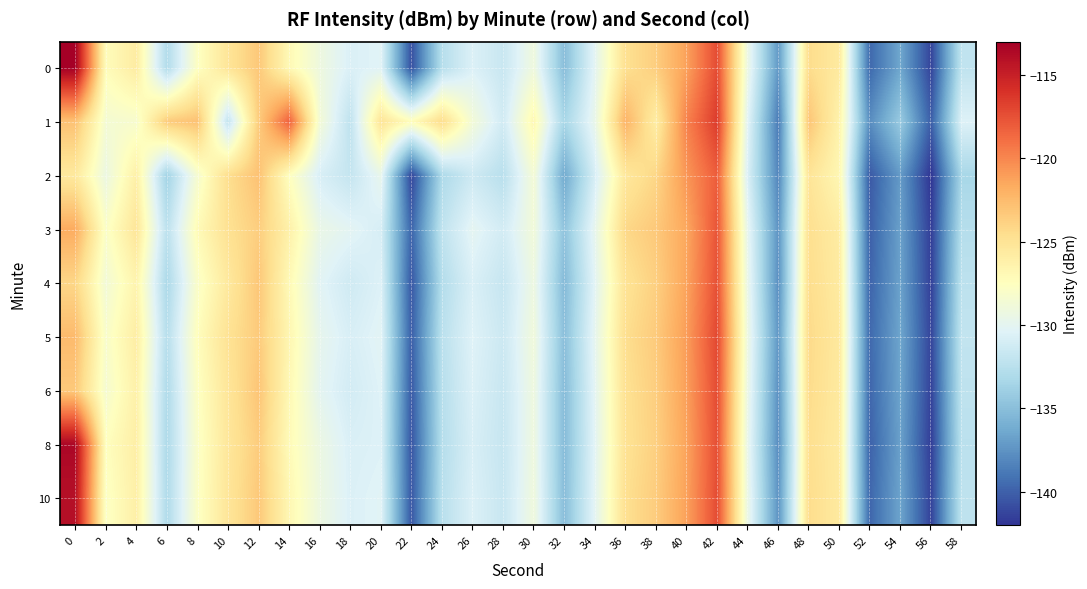

At which category is the sum across all series the highest?

42